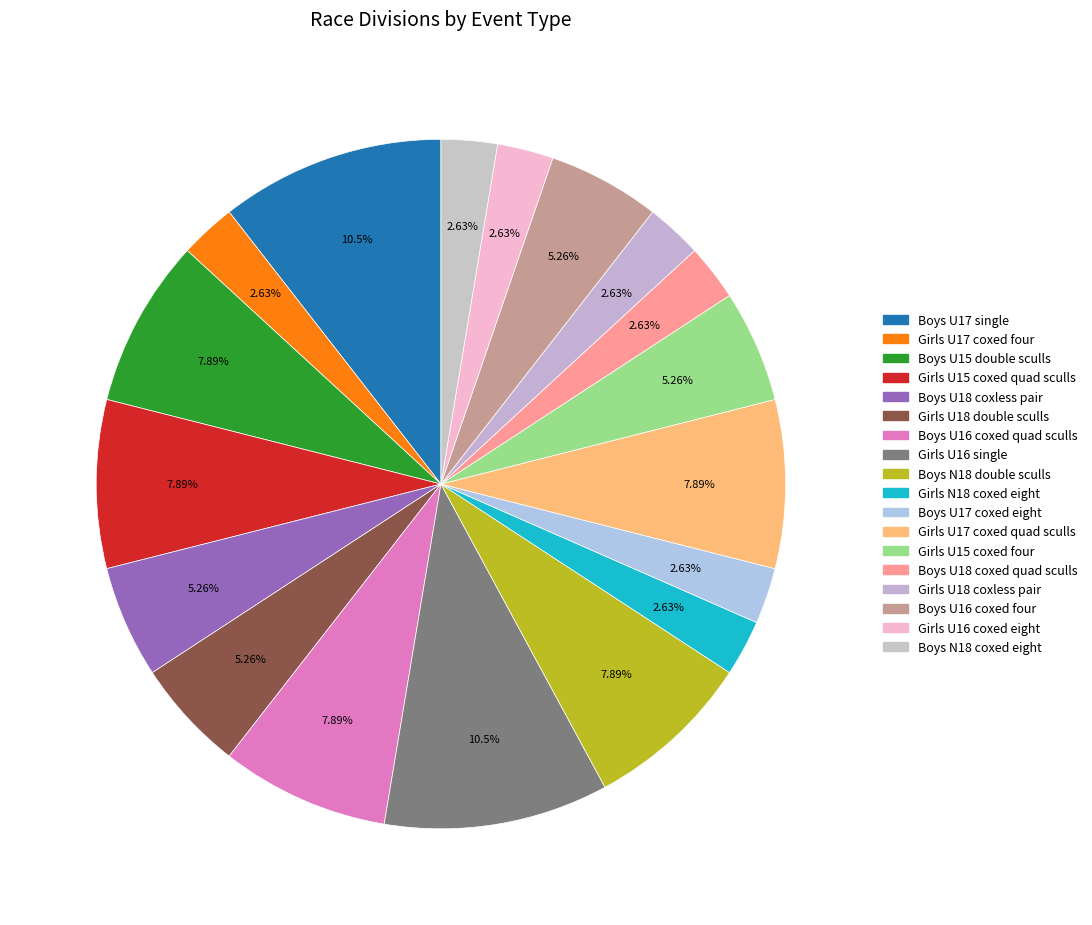

What percentage do Girls U15 coxed quad sculls and Boys U18 coxless pair together represent?

13.2%